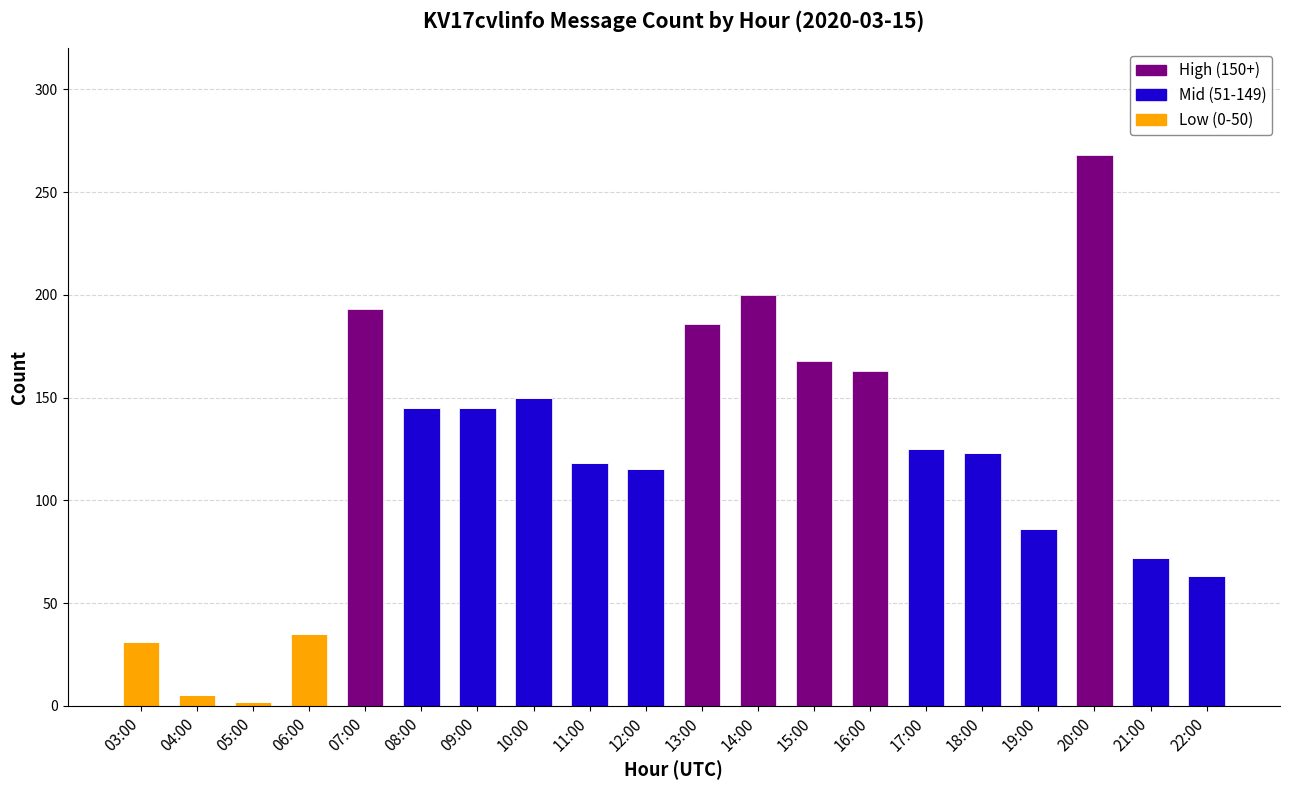

At which category is the sum across all series the highest?

20:00